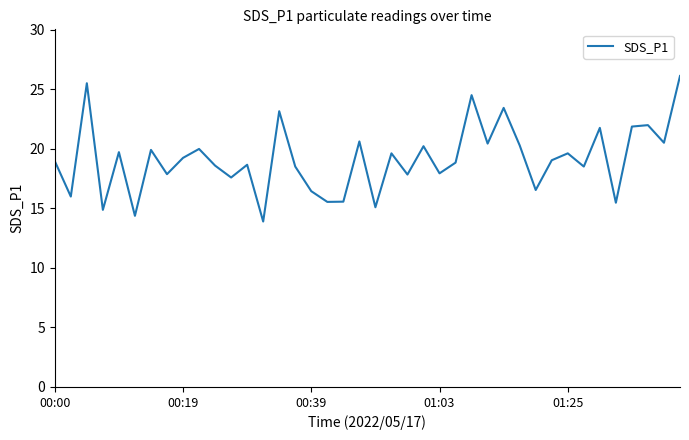

What is the minimum value shown in the chart?

13.9